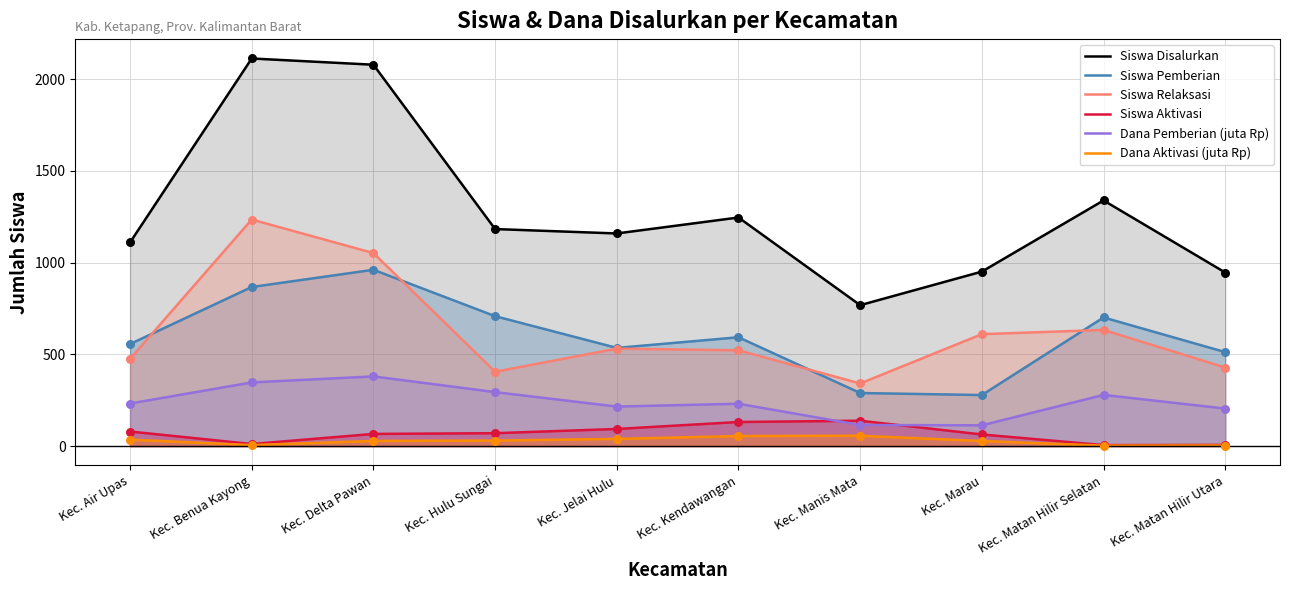

Is the value of Siswa Disalurkan at Kec. Air Upas greater than the value of Siswa Aktivasi at Kec. Benua Kayong?

Yes